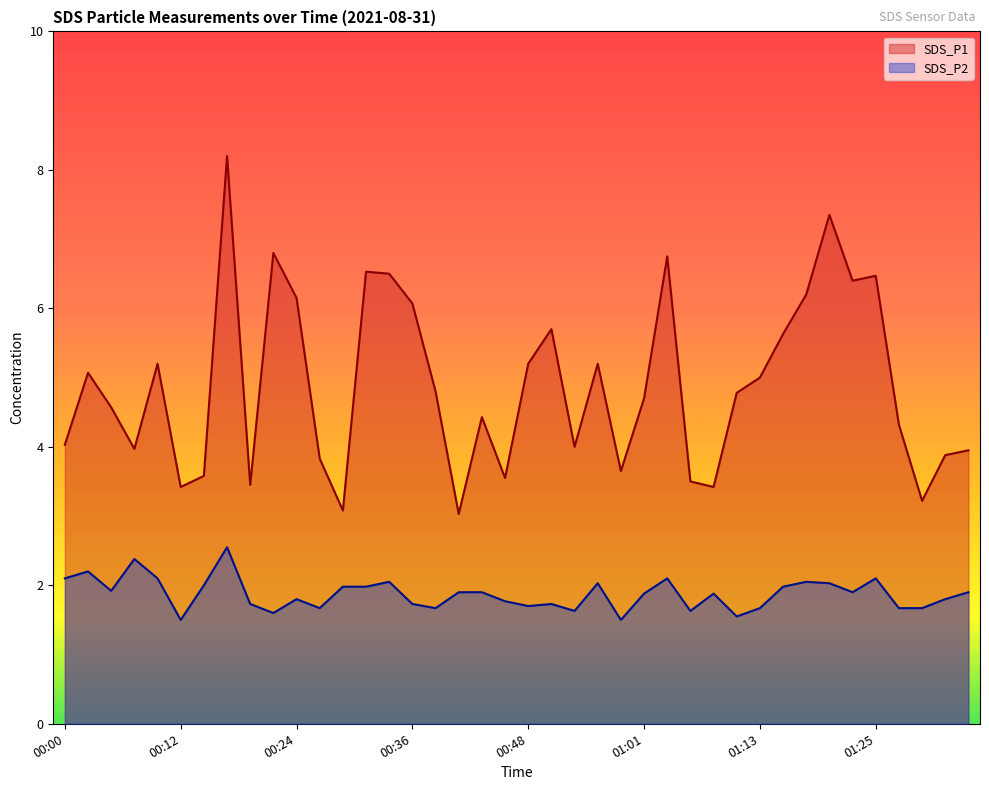

Does the chart display data point markers on the line(s)?

No